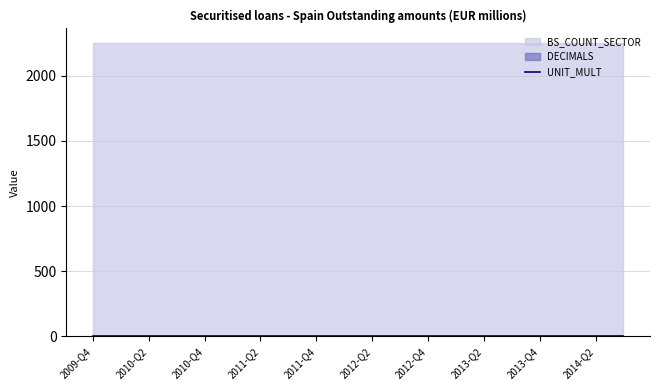

What are all the series names shown in the legend?

BS_COUNT_SECTOR, DECIMALS, UNIT_MULT